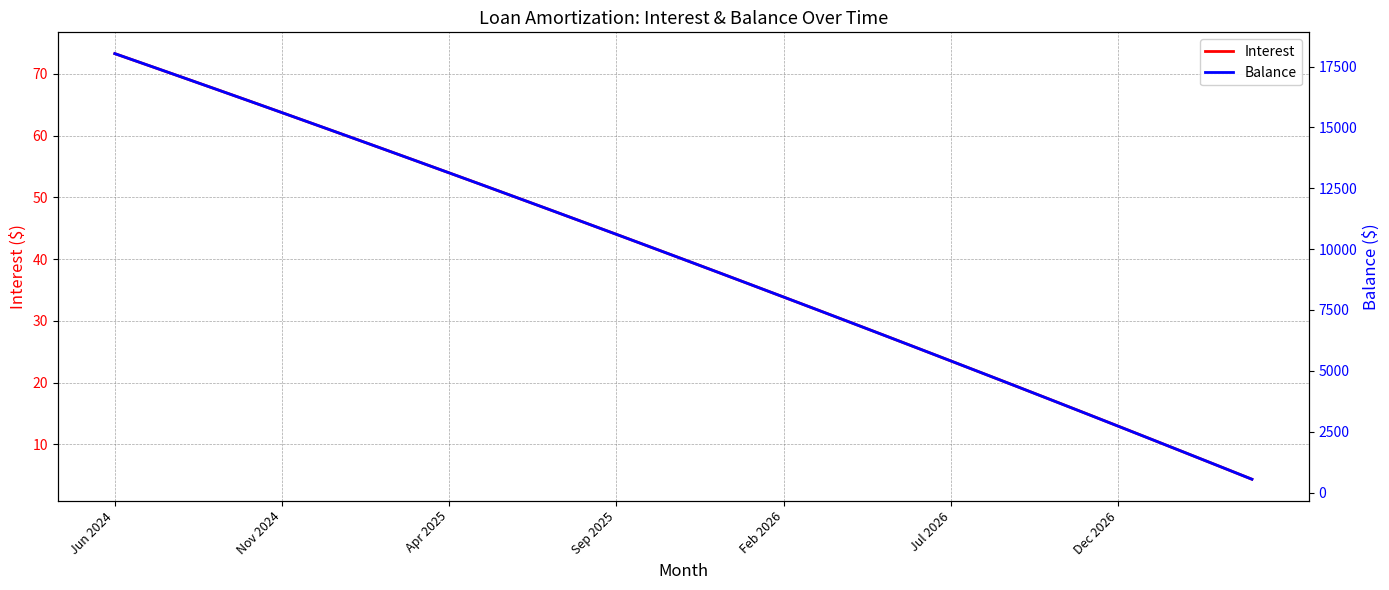

Rank the series by their average value, from lowest to highest.

Interest, Balance